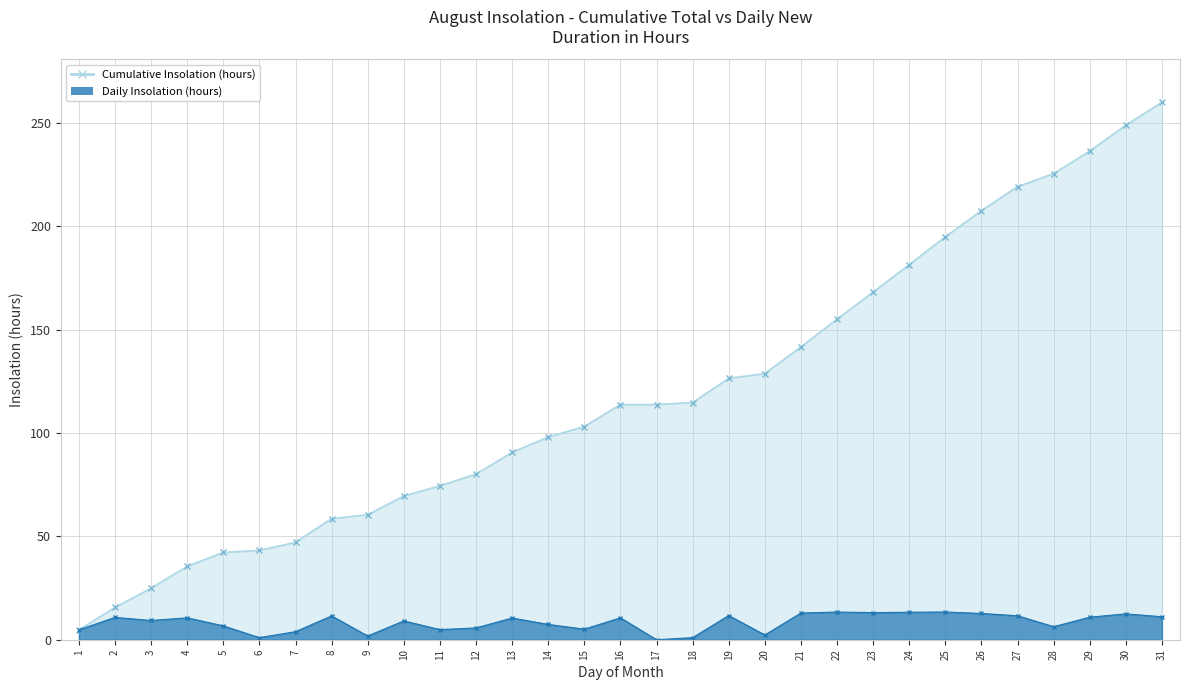

What is the difference between the highest and lowest values at 18?

113.7